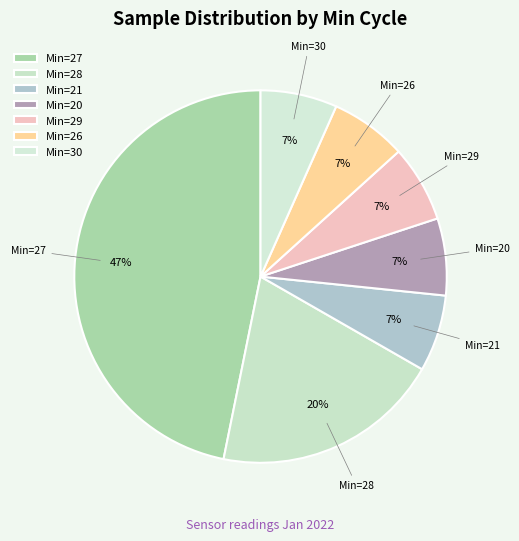

Count the number of slices in the pie.

7